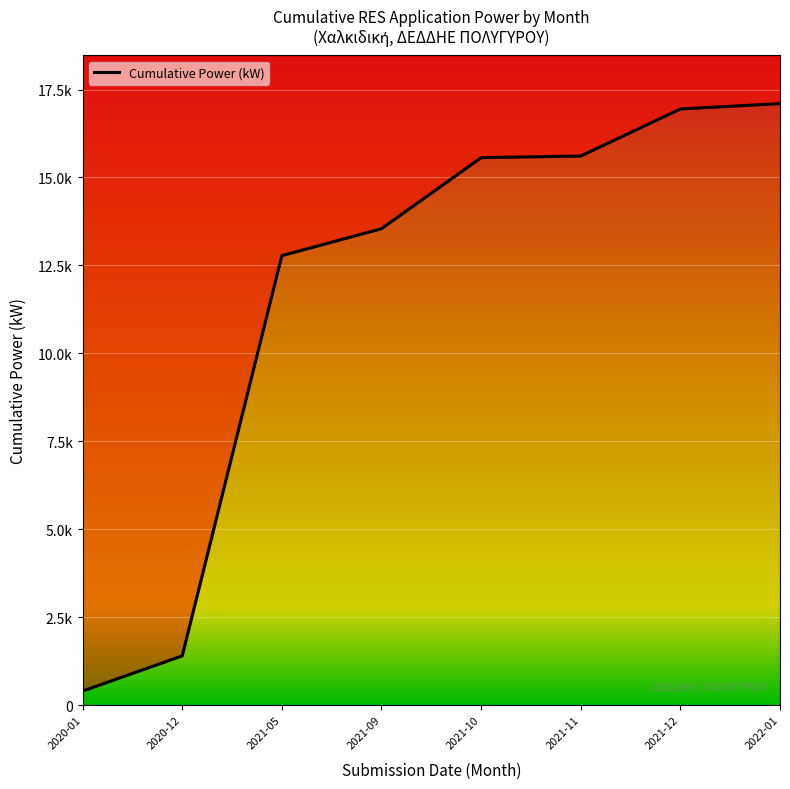

What is the difference between the second highest and second lowest values?

15548.5